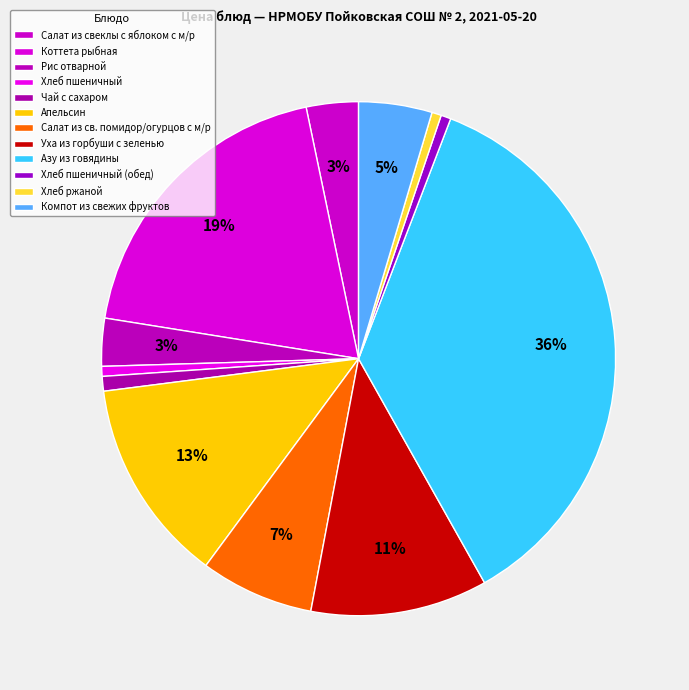

How many segments does this pie chart have?

12